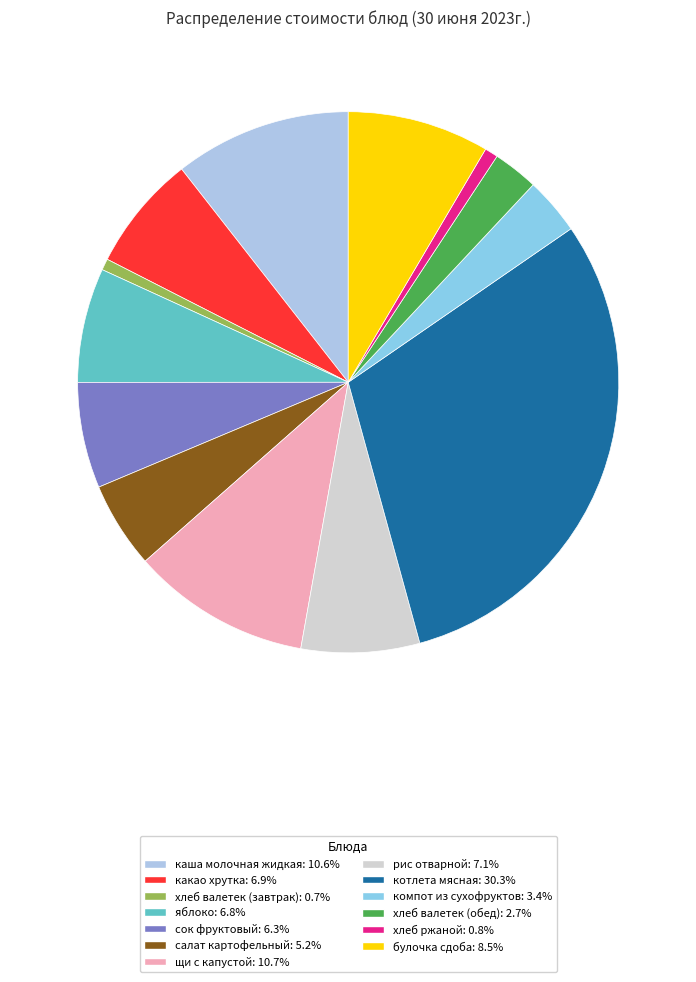

Which slice is the largest?

котлета мясная